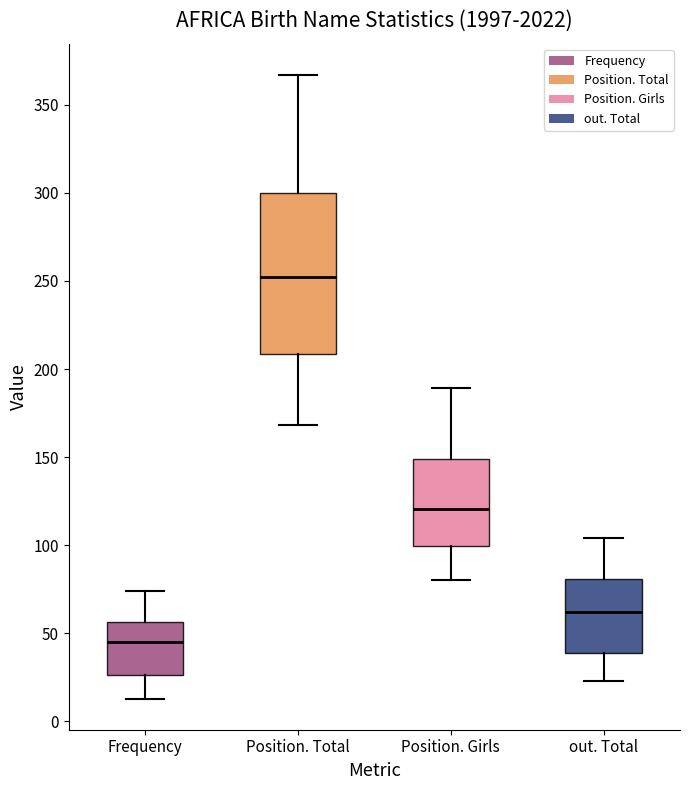

Which box is the tallest, from its lower edge to its upper edge?

Position. Total